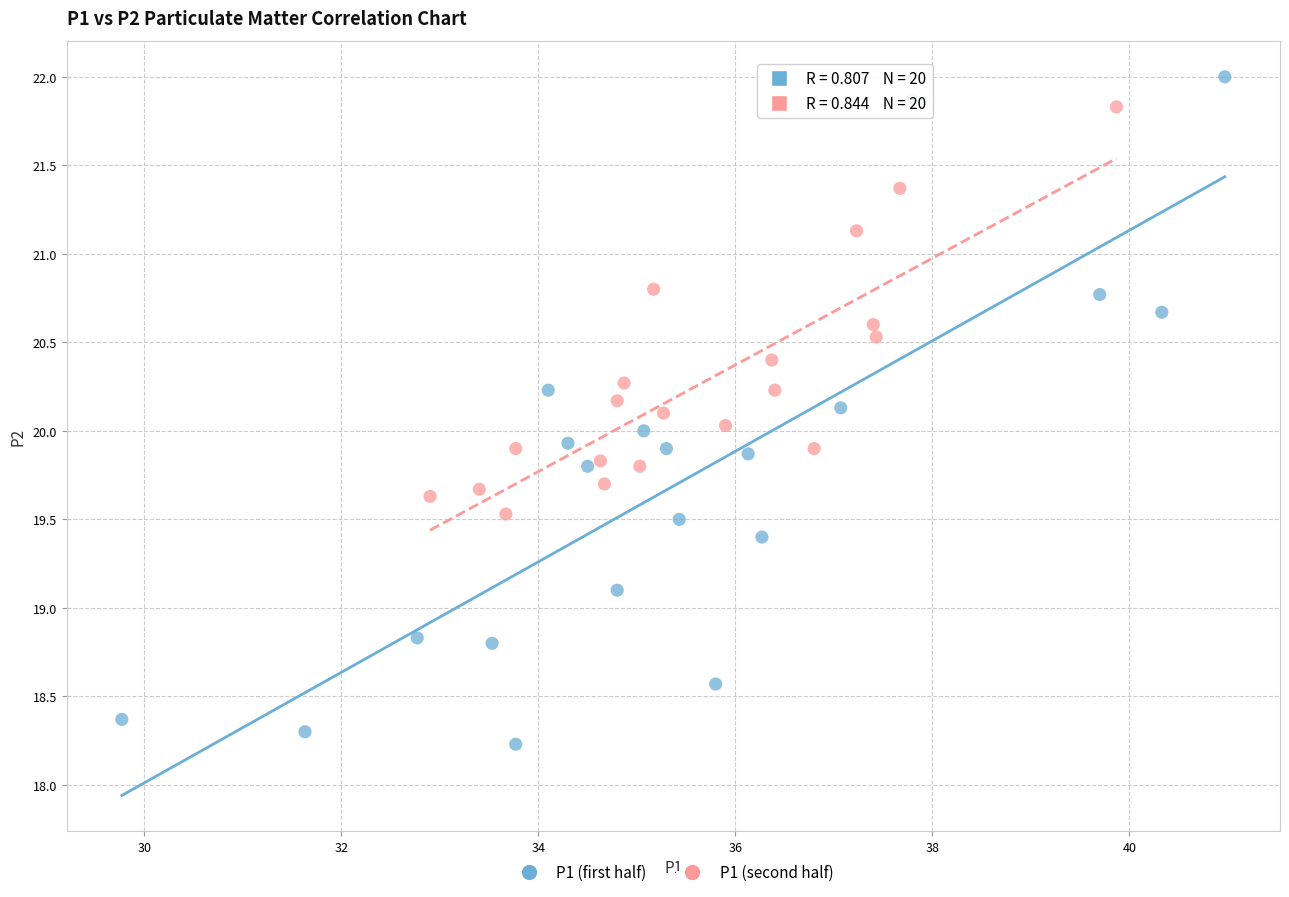

Which series contains the lowest Y value?

P1 (first half)